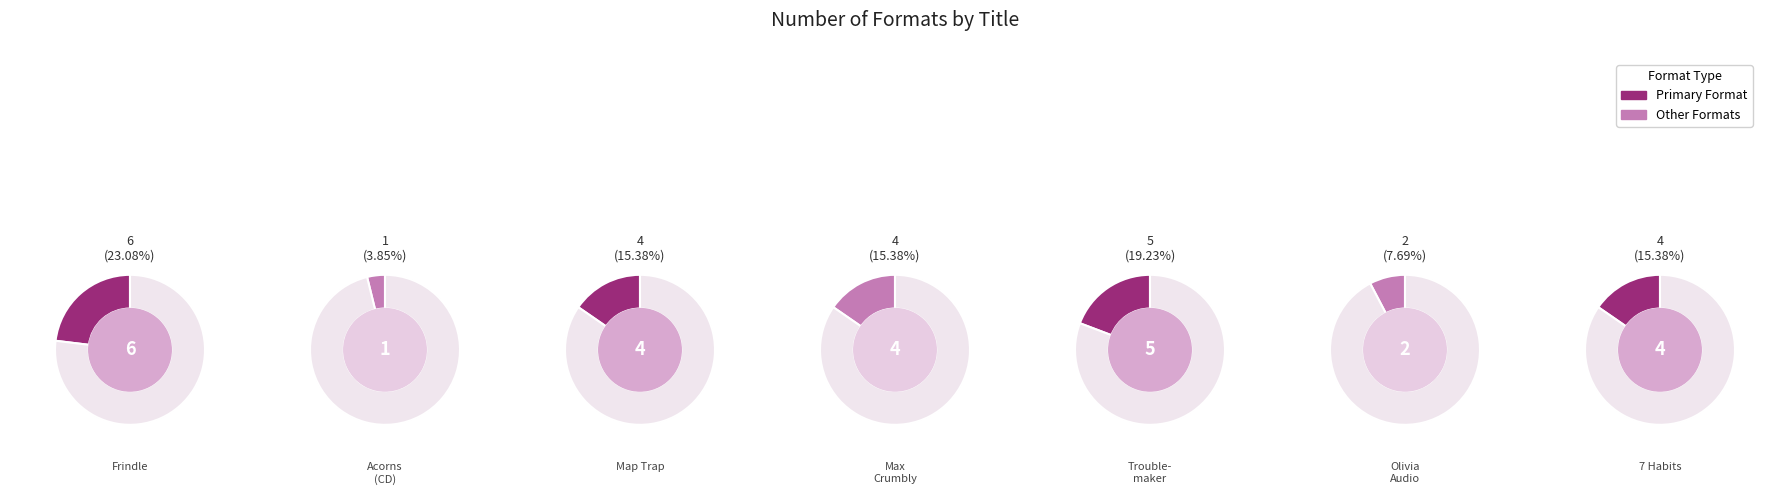

The Troublemaker slice represents 19% of the pie. True or false?

True